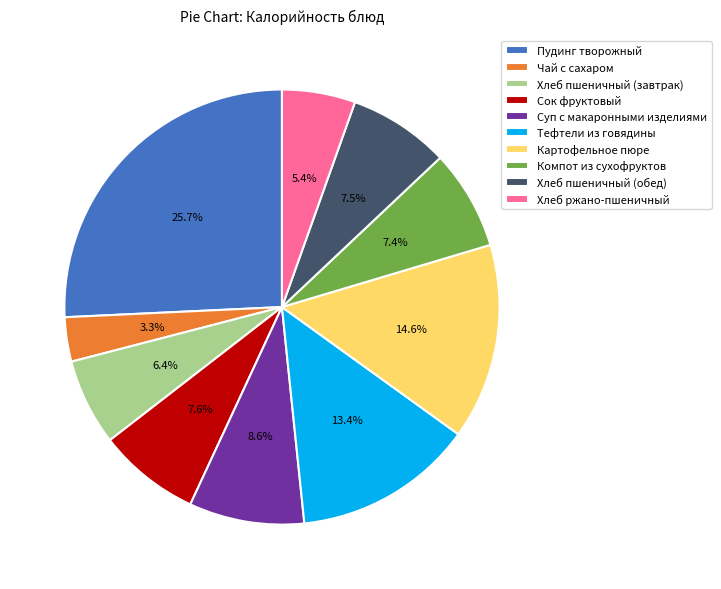

Approximately how many times larger is the value at Чай с сахаром compared to Хлеб пшеничный (обед)?

0.4